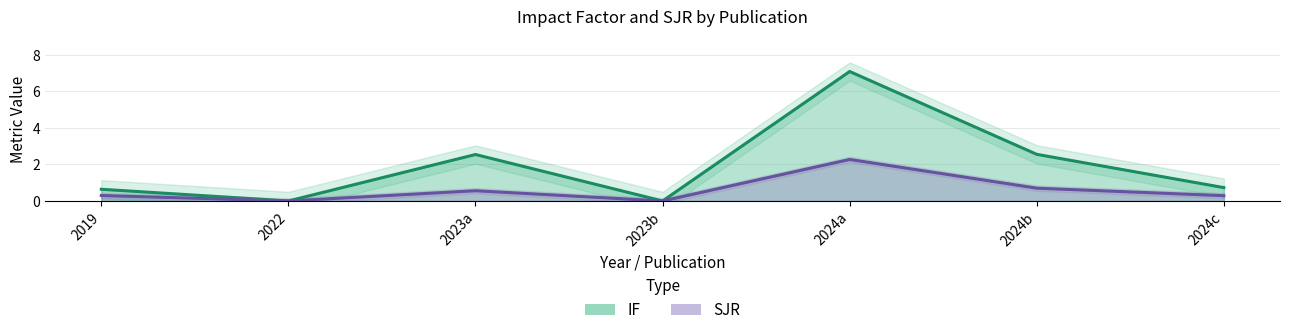

Reading left to right, what are all the values shown in this chart?

IF: 0.6	0.0	2.5	0.0	7.1	2.5	0.7
SJR: 0.3	0.0	0.6	0.0	2.3	0.7	0.3